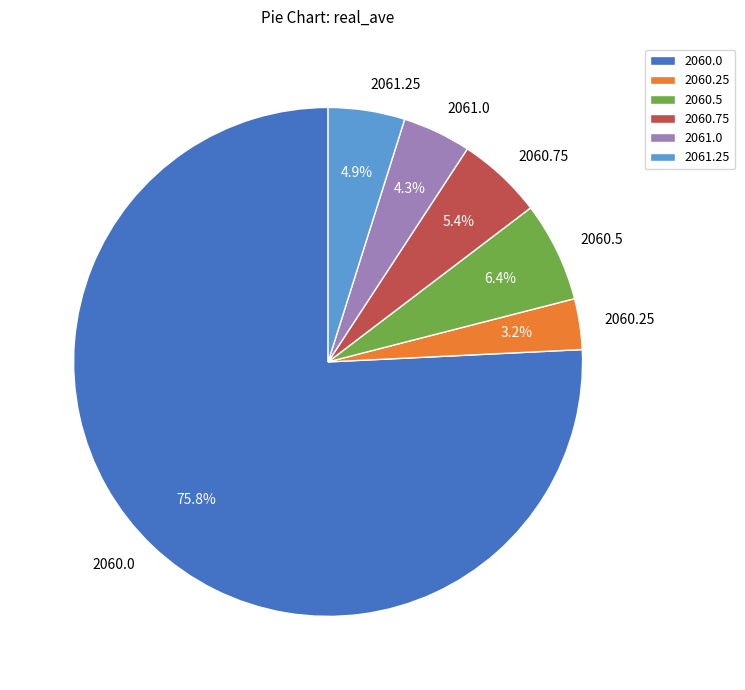

To the nearest percent, what is the combined percentage of 2060.5 and 2060.25?

10%